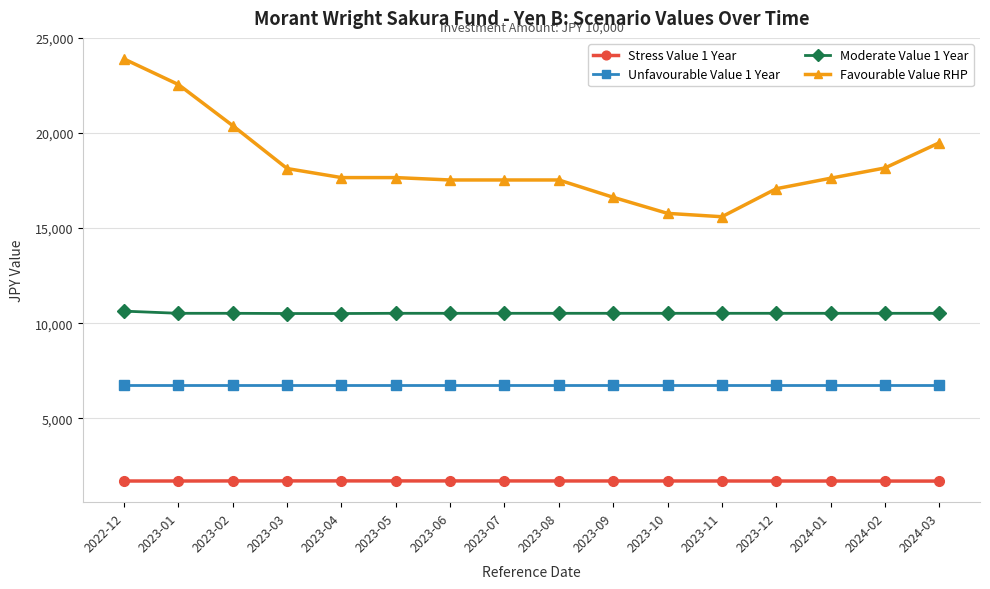

The Moderate Value 1 Year series shows 17343.0 at 2023-05. True or false?

False